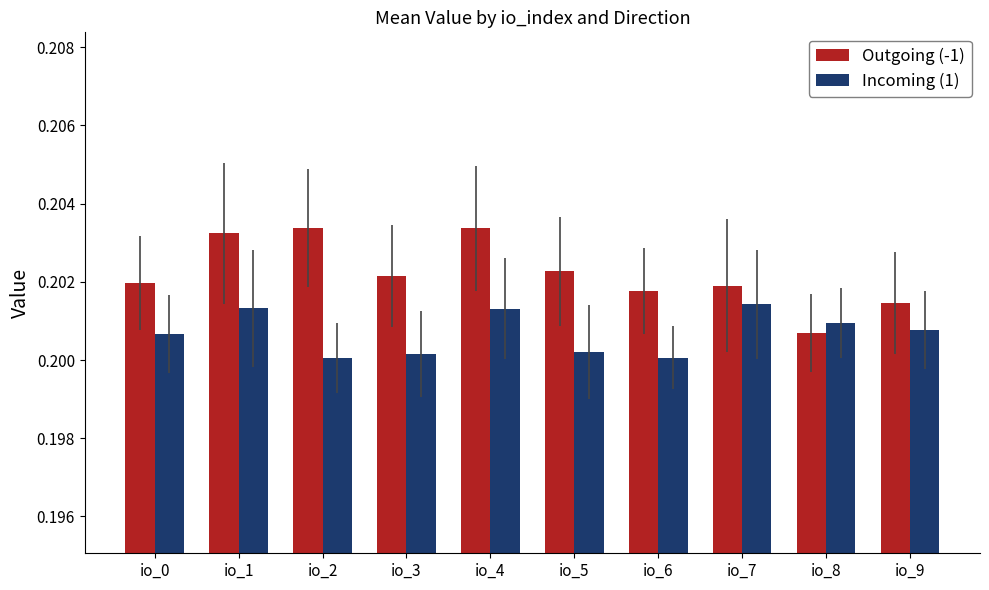

At io_3, list the series in order from smallest to largest.

Incoming (1), Outgoing (-1)